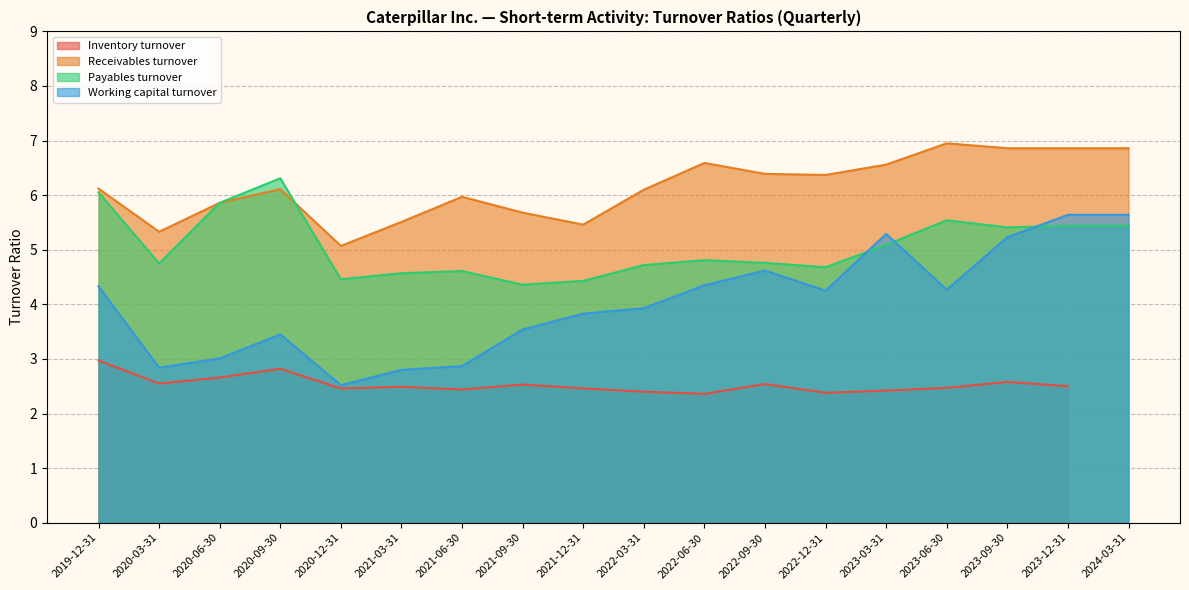

What is the maximum value for Receivables turnover?

7.0